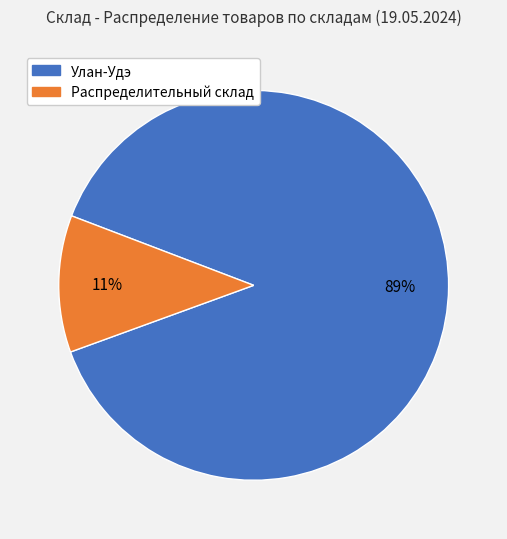

To the nearest percent, what percentage of the pie is Распределительный склад?

11%